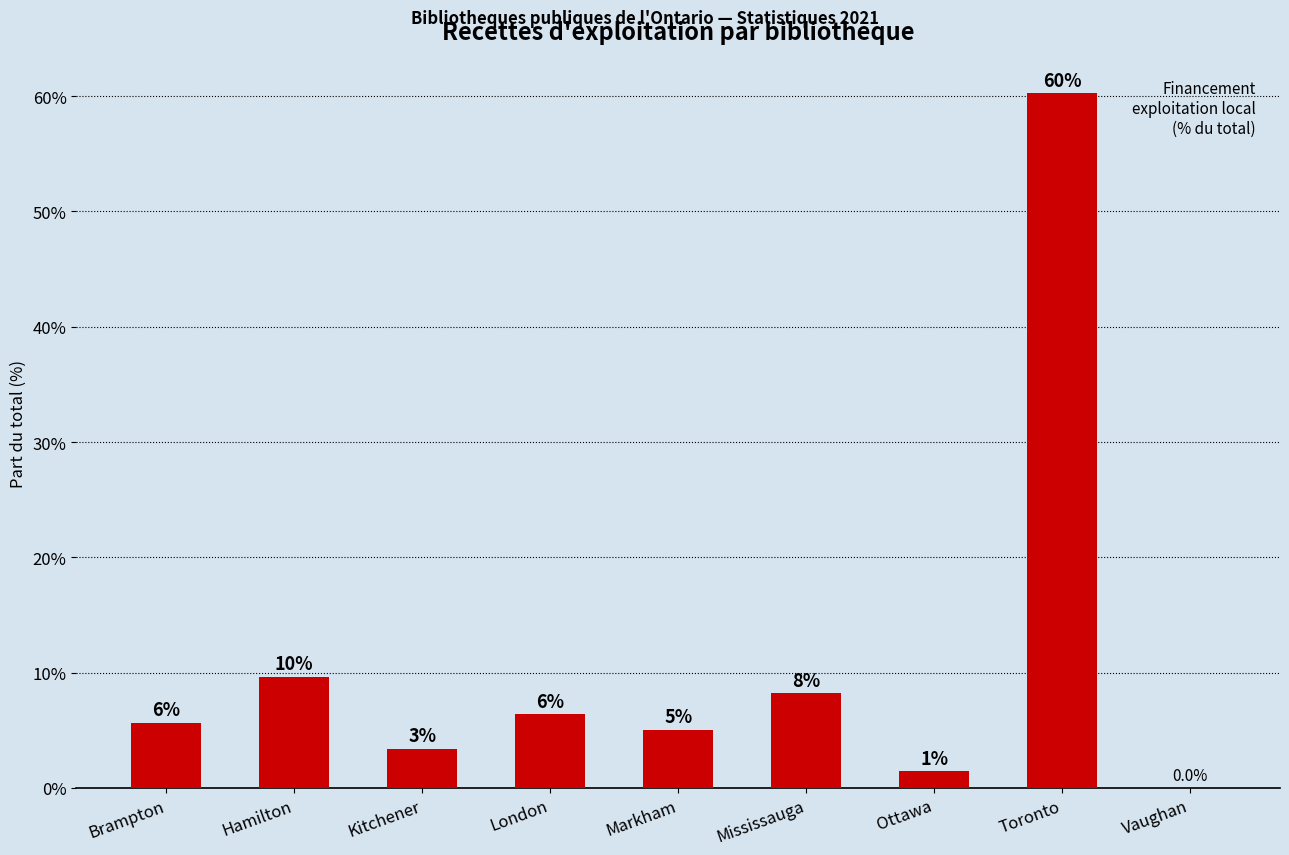

Where does the data first go above 5?

Brampton